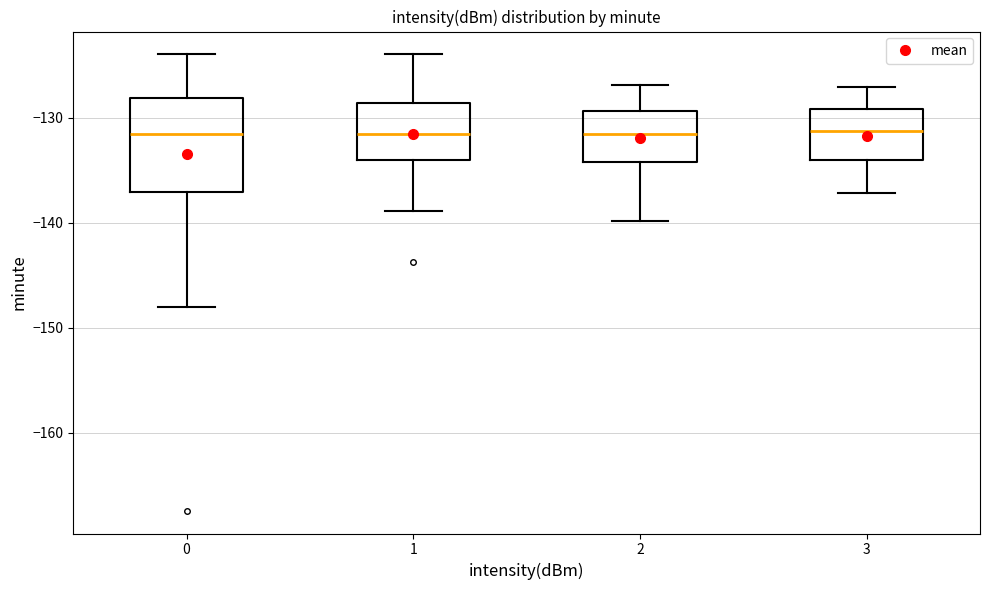

Comparing the boxes themselves (not the whiskers), which one is the tallest?

0